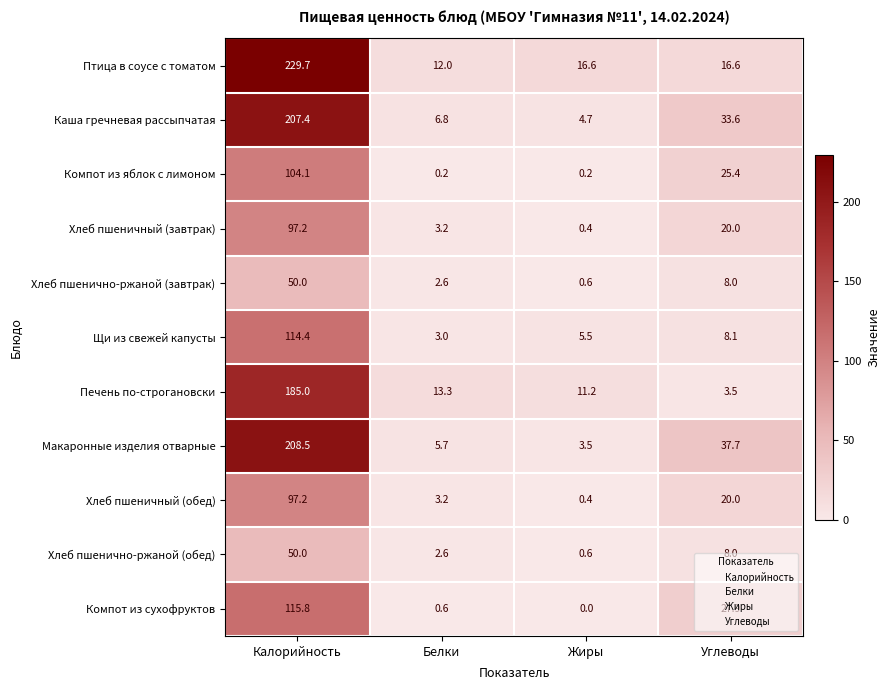

Is it true that Птица в соусе с томатом equals 16.6 at Углеводы?

True